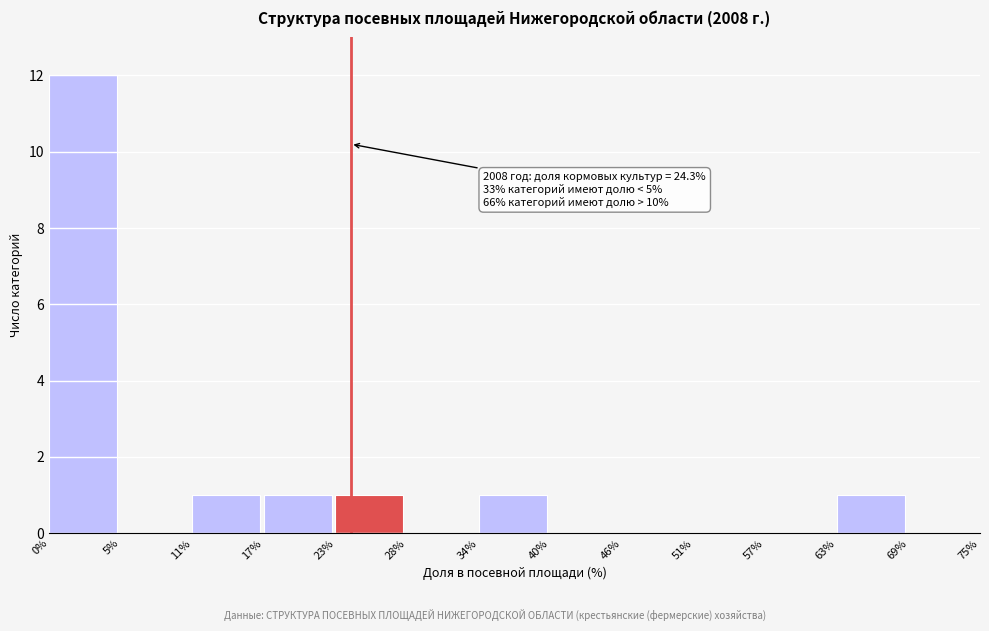

Reading right to left, list all the values displayed in this chart.

69%=0	63%=1	57%=0	51%=0	46%=0	40%=0	34%=1	28%=0	23%=1	17%=1	11%=1	5%=0	0%=12